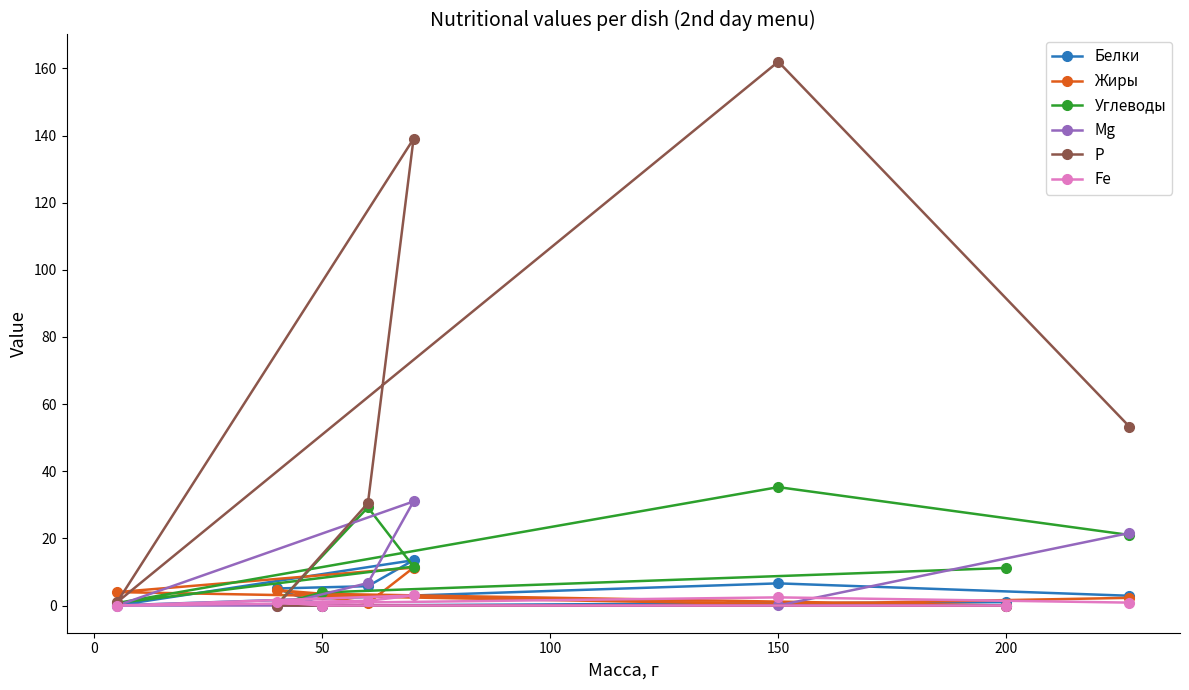

At which category does the chart reach its peak across all series?

150